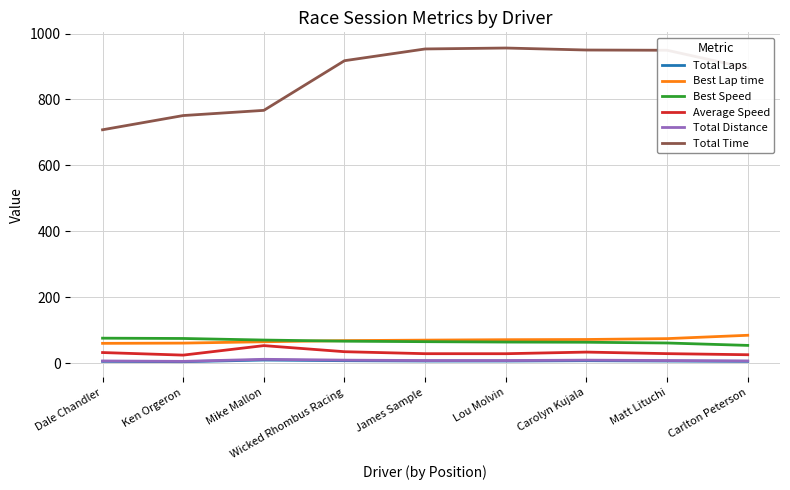

The Best Lap time series shows 99.6 at Wicked Rhombus Racing. True or false?

False